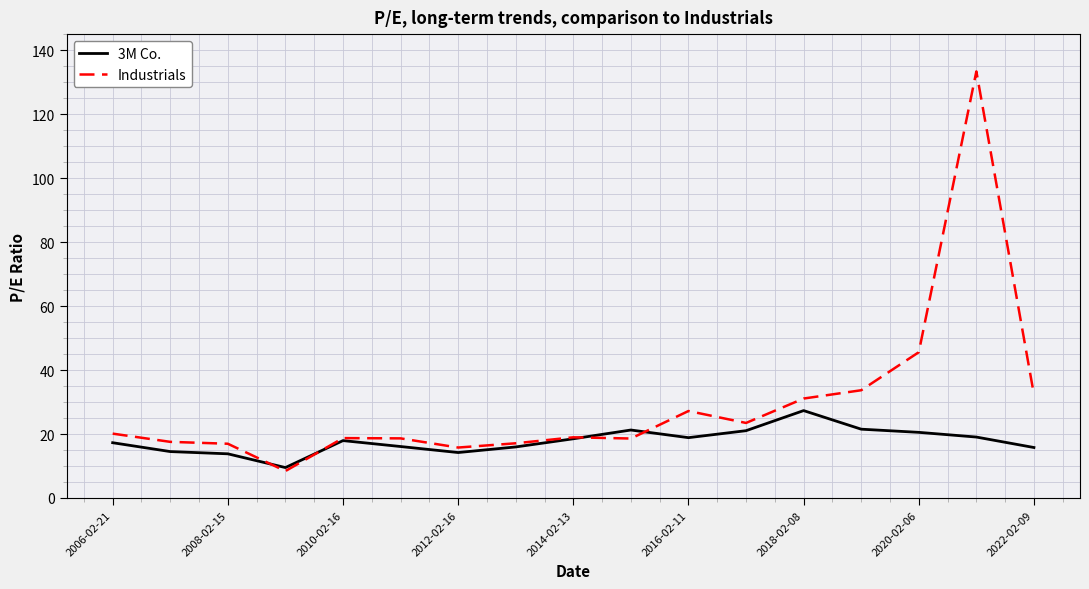

At how many categories does at least one series exceed 11?

16